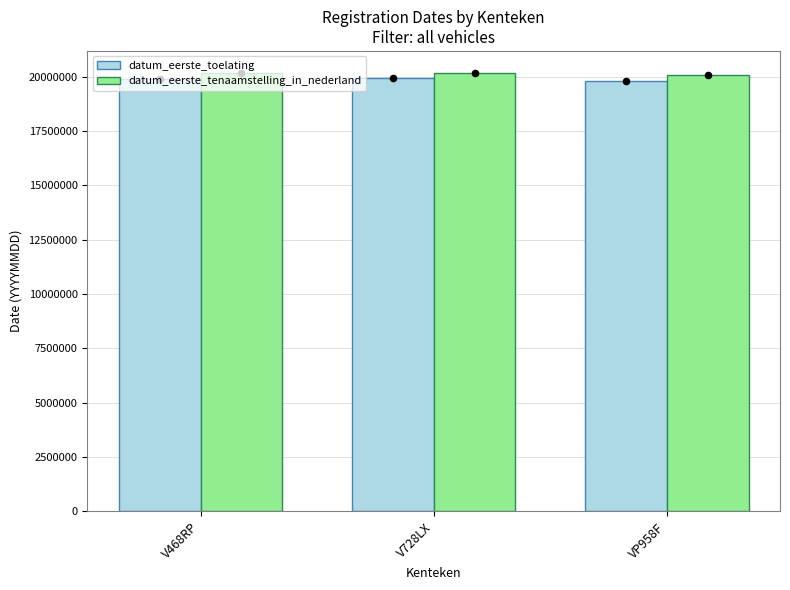

What are all the series names shown in the legend?

datum_eerste_toelating, datum_eerste_tenaamstelling_in_nederland